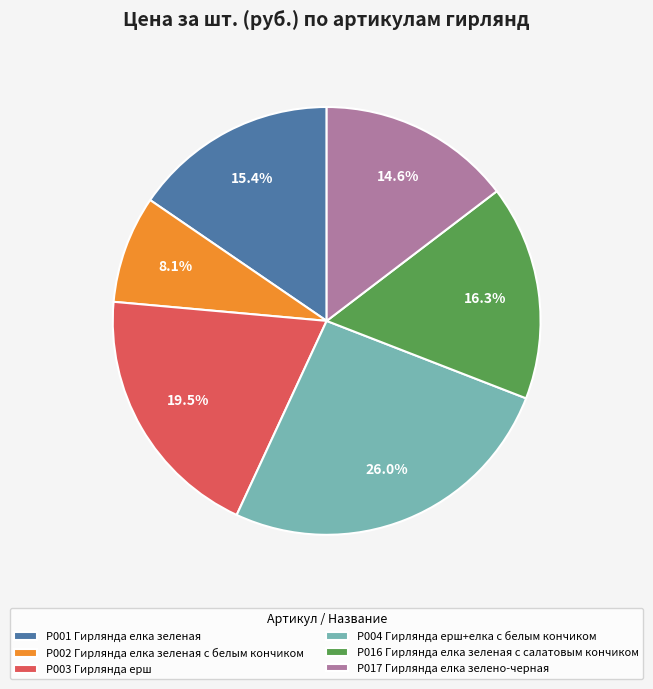

What is the smallest slice in the pie chart?

Р002 Гирлянда елка зеленая с белым кончиком